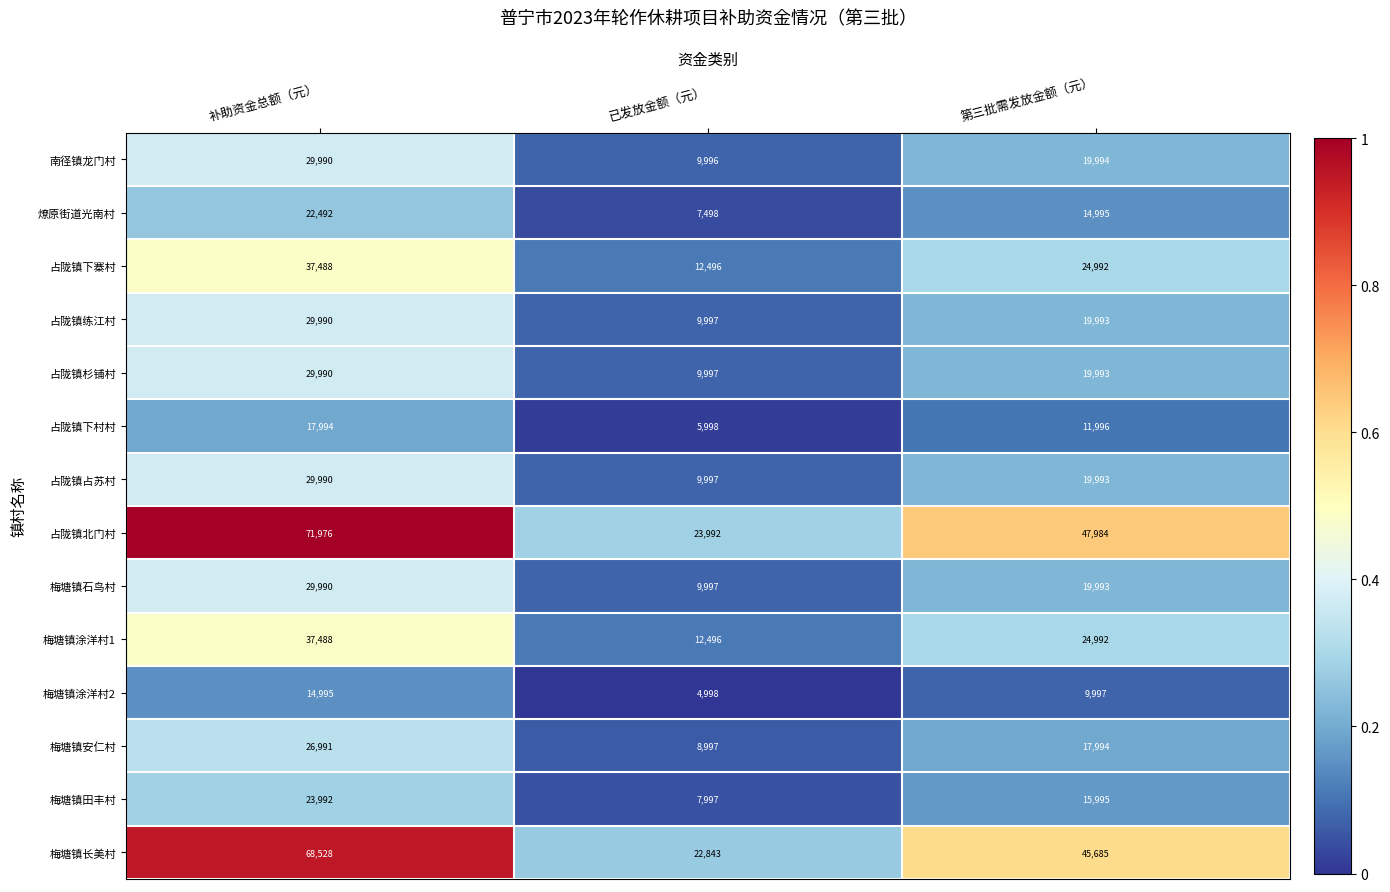

The value of 占陇镇练江村 at 已发放金额（元） is 14095. True or false?

False